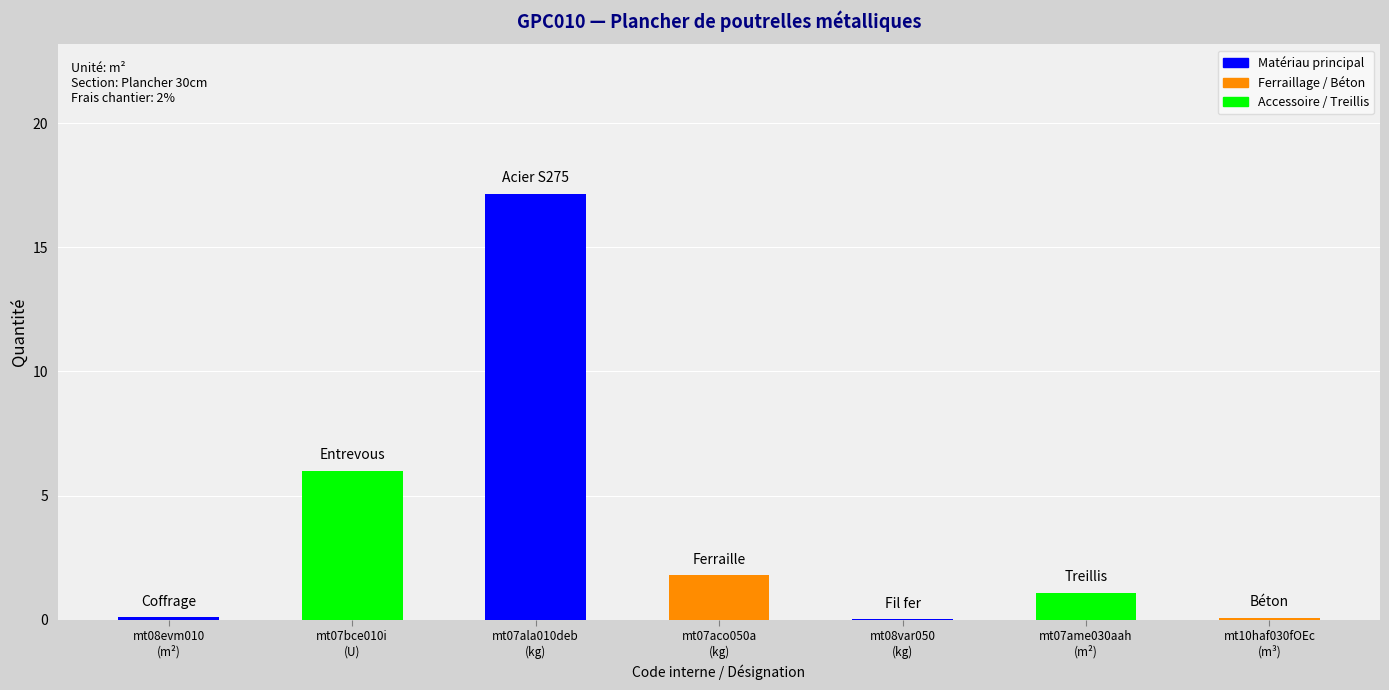

What is the maximum value shown in the chart?

17.2